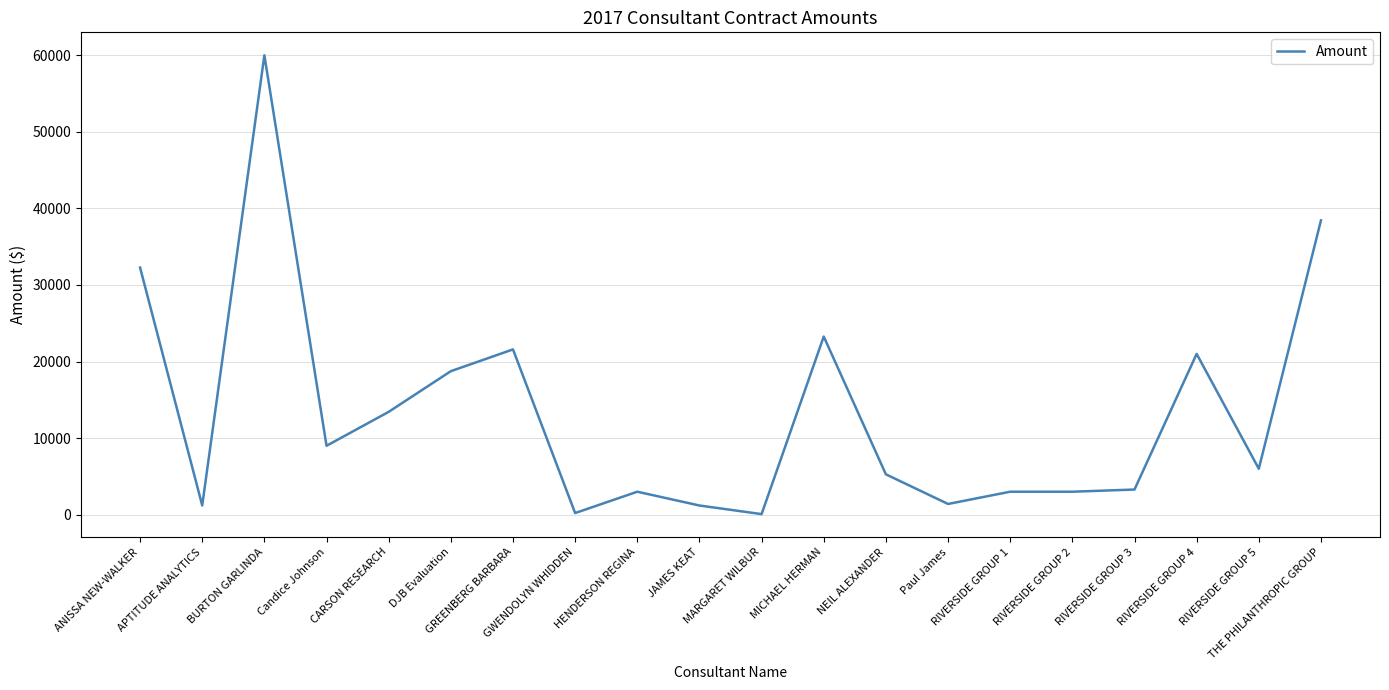

What is the greatest value displayed?

60000.0